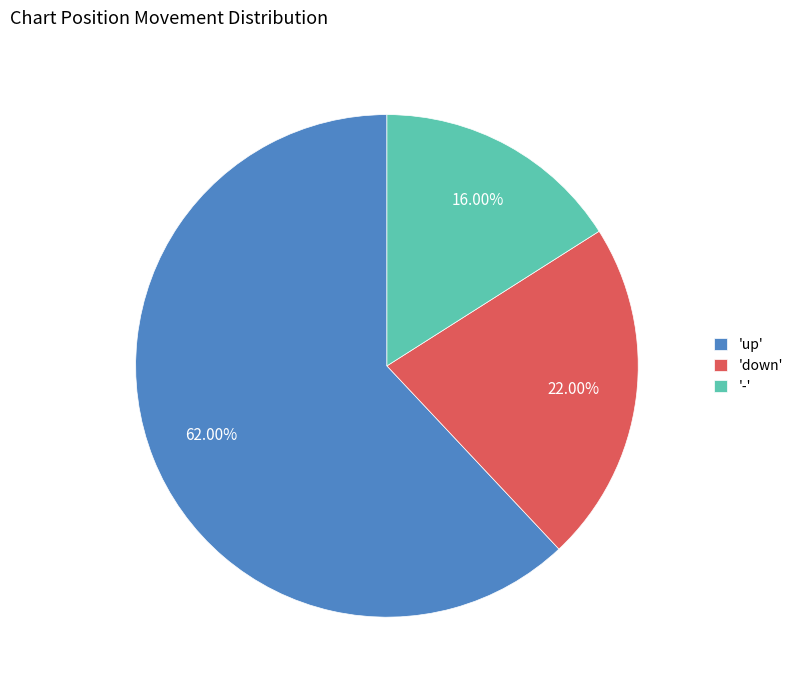

Which slice is the largest?

'up'